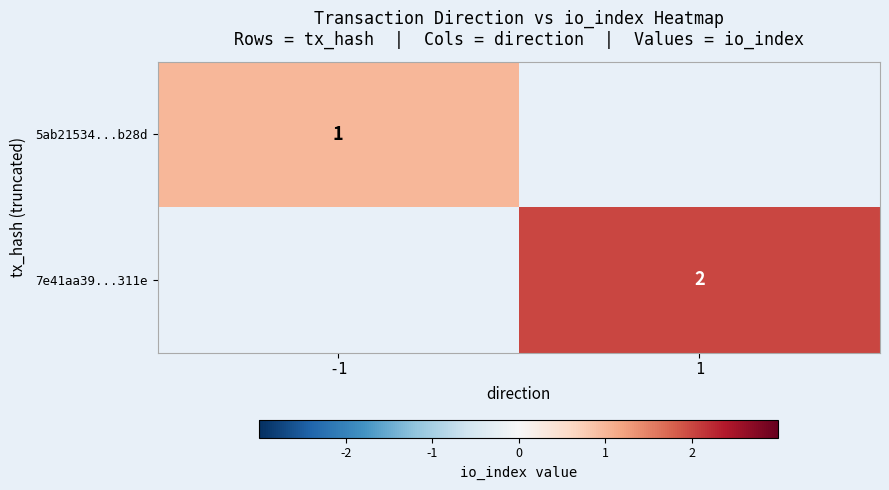

True or false: 7e41aa39...311e has a value of 1 at 1.

False